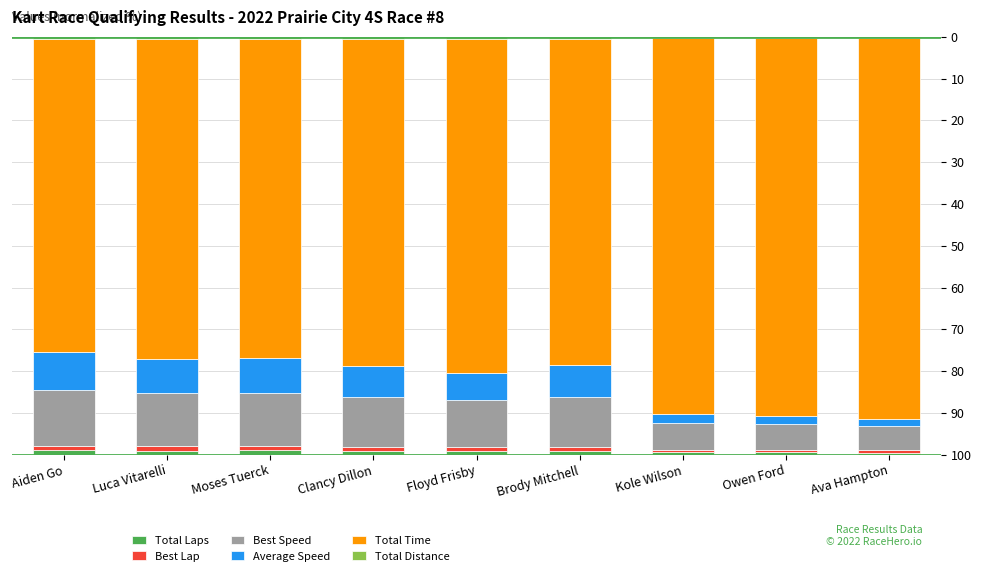

List the labels in order of Best Speed value, smallest first.

Ava Hampton, Owen Ford, Kole Wilson, Floyd Frisby, Clancy Dillon, Brody Mitchell, Luca Vitarelli, Moses Tuerck, Aiden Go